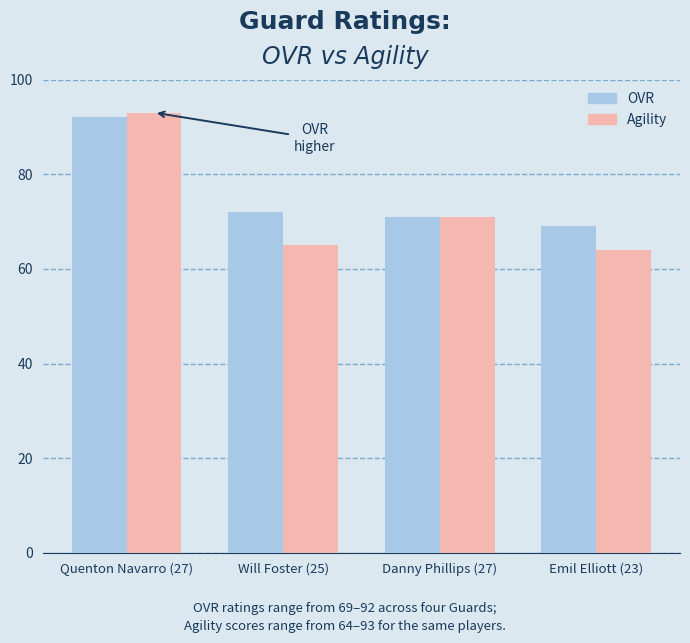

What is the approximate value of OVR at Will Foster (25)?

72